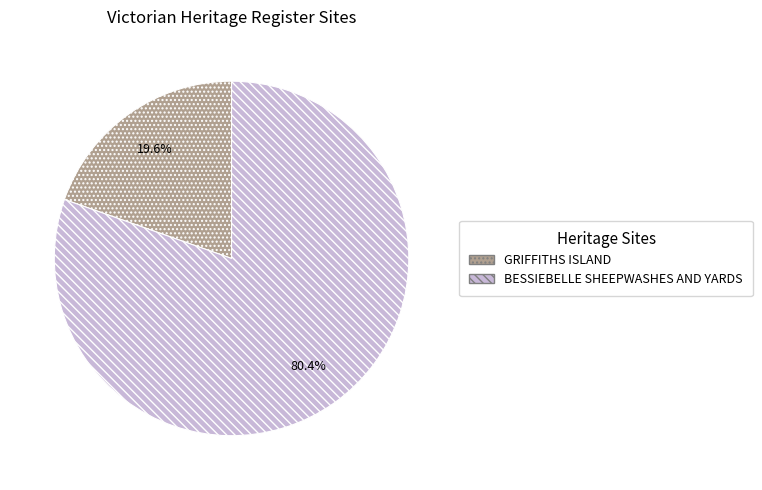

How much of the chart is everything except GRIFFITHS ISLAND?

80.4%